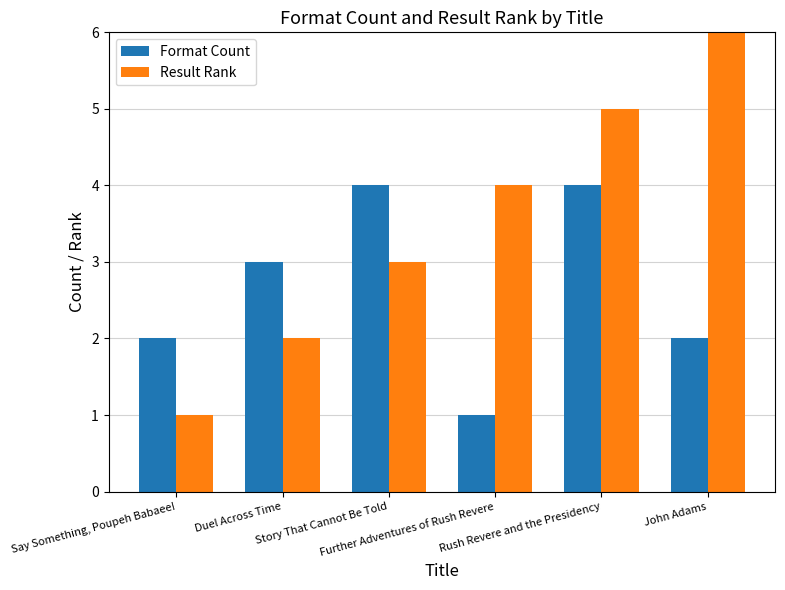

True or false: Result Rank has a value of 2 at Further Adventures of Rush Revere.

False